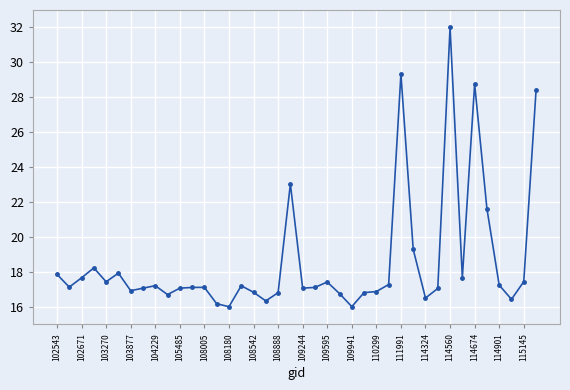

What is the smallest value displayed?

16.0